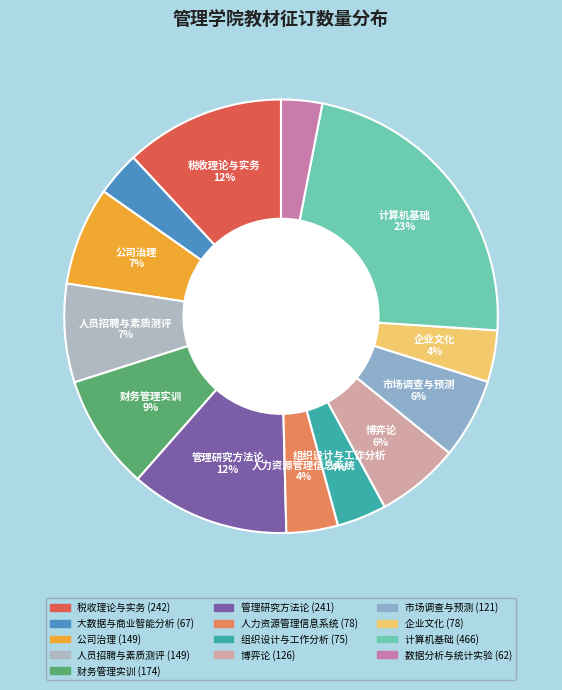

Is there a majority slice in this chart?

No